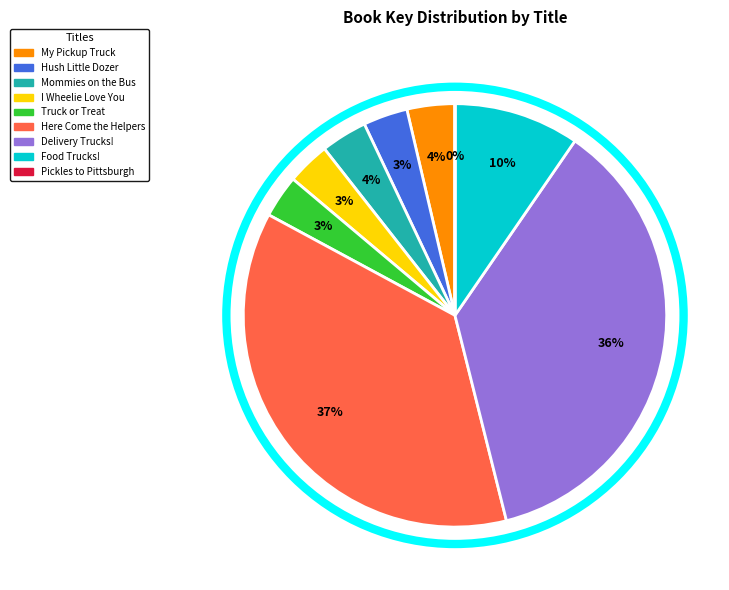

Approximately how many times larger is the value at Here Come the Helpers compared to Delivery Trucks!?

1.0